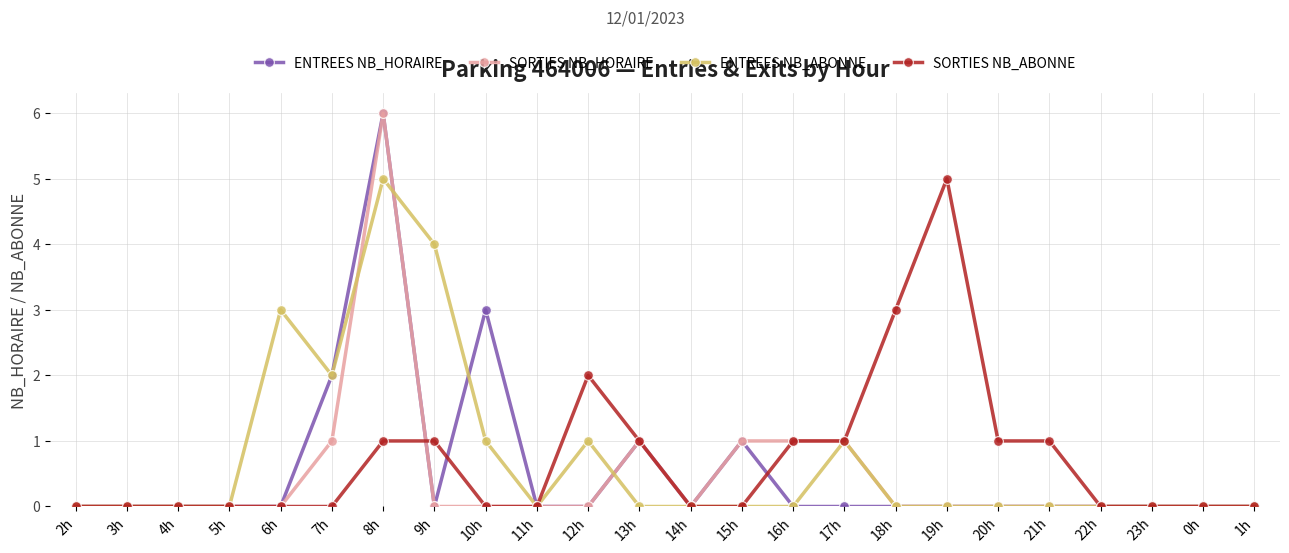

Is this an area chart (filled region under the line)?

No